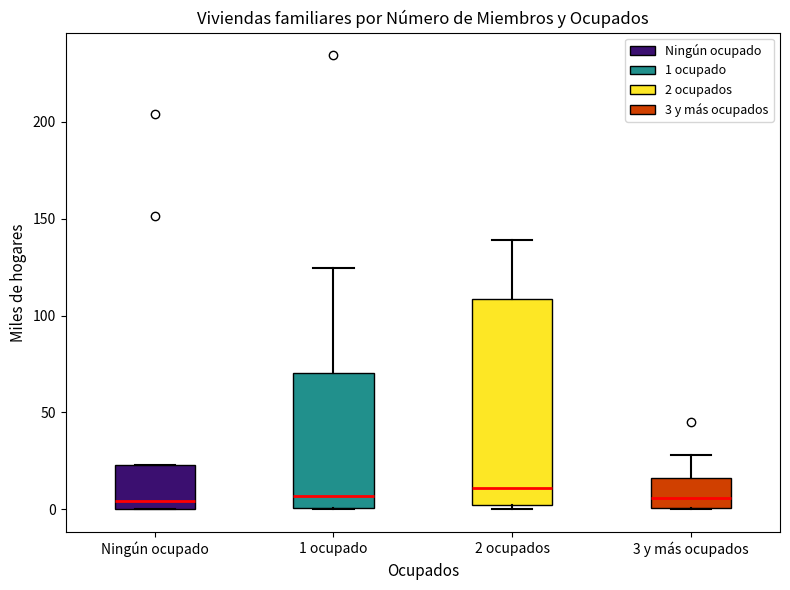

Reading left to right, transcribe this box plot: for each box, give where its median line is, the range the box spans, and where its two whiskers end, as read against the y-axis. The values are not printed on the chart, so give them approximately, as read against the axis.

Ningún ocupado: median 5, box 0 to 25, whiskers 0 to 25
1 ocupado: median 5, box 0 to 70, whiskers 0 to 125
2 ocupados: median 10, box 0 to 110, whiskers 0 (just below the box's lower edge) to 140
3 y más ocupados: median 5, box 0 to 15, whiskers 0 to 30